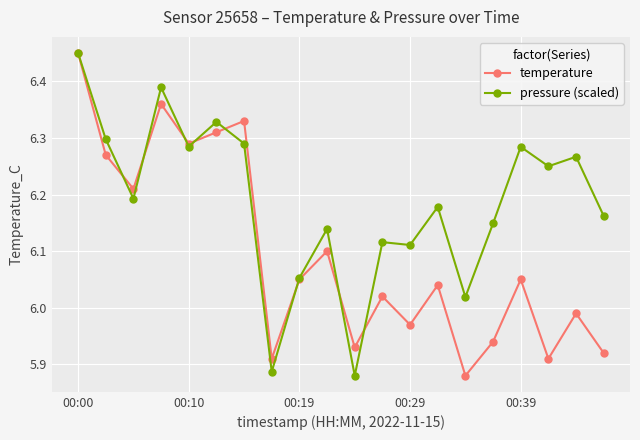

Does the chart have visible grid lines?

Yes